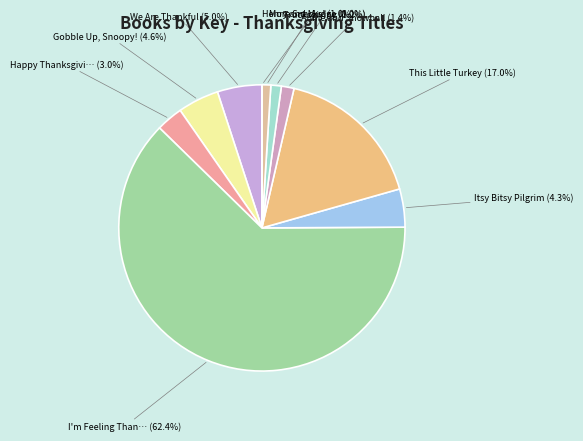

Which category accounts for the majority?

I'm Feeling Thankful